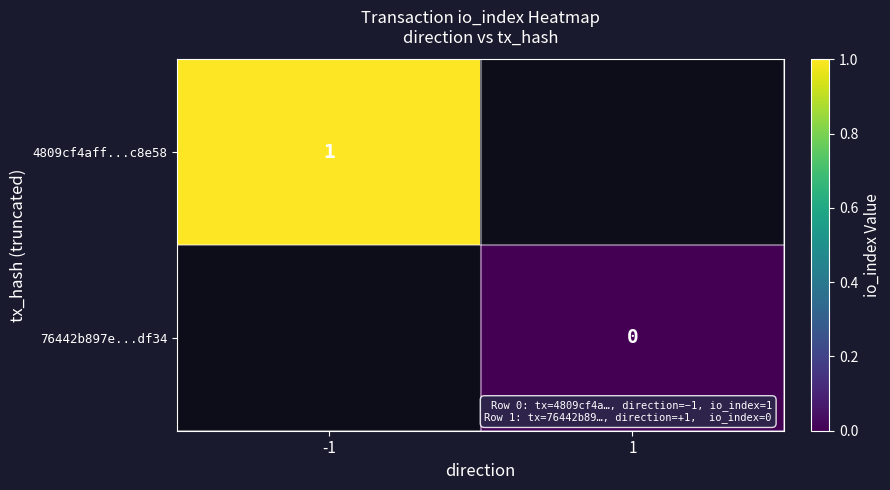

The value of 4809cf4aff...c8e58 at -1 is 0. True or false?

False